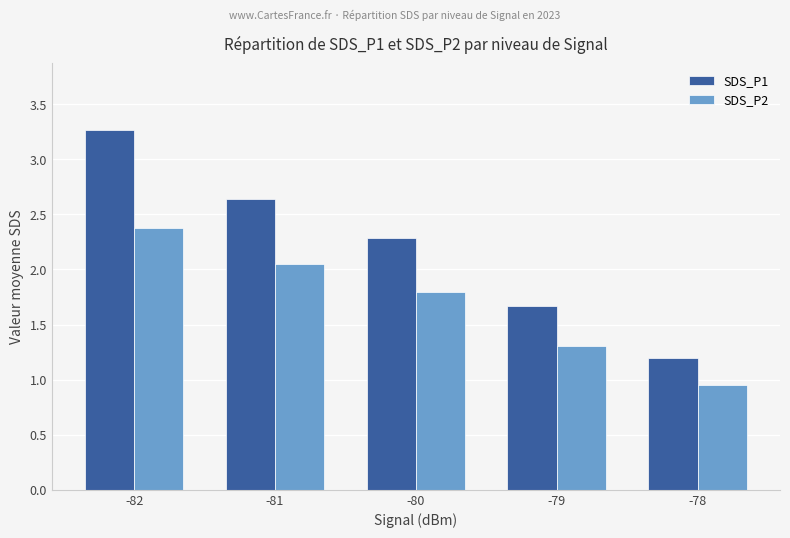

Where does the SDS_P2 series first go above 1?

-82